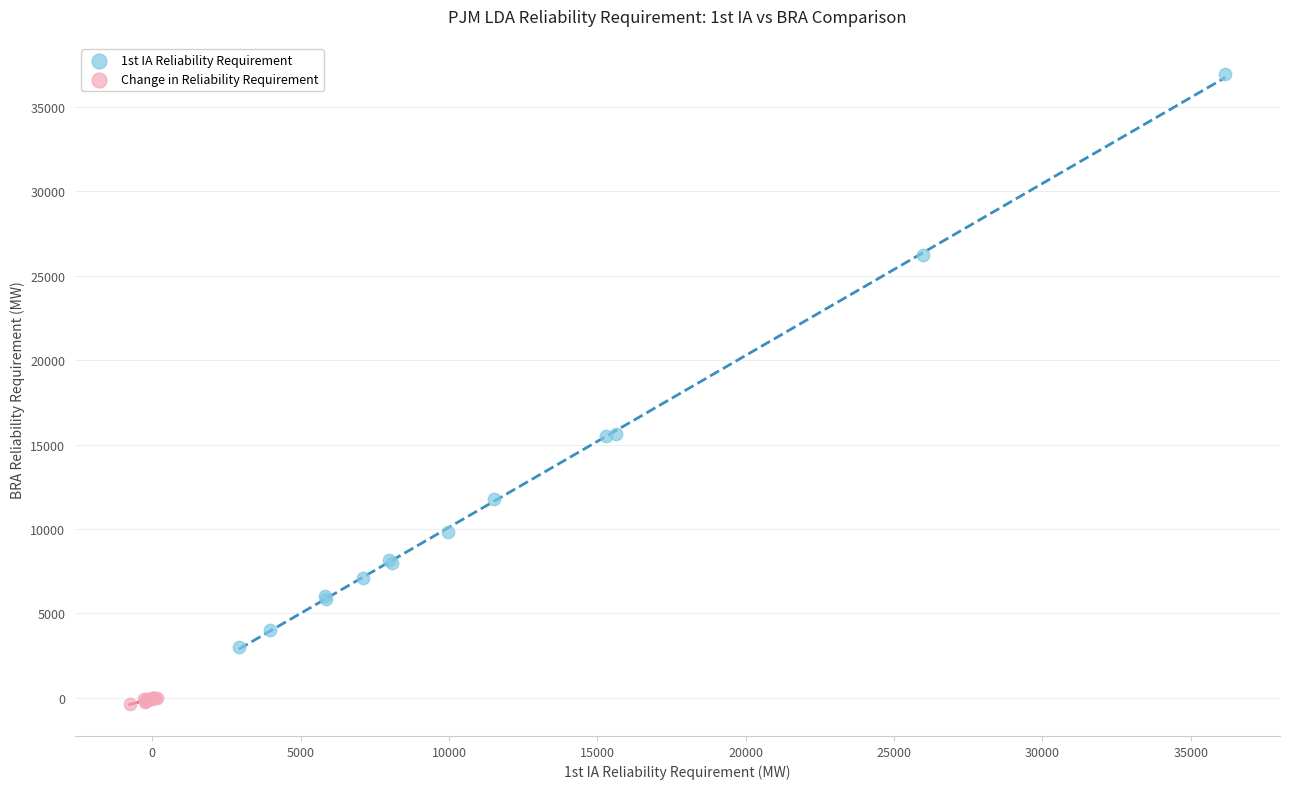

What are all the series names shown in the legend?

1st IA Reliability Requirement, Change in Reliability Requirement